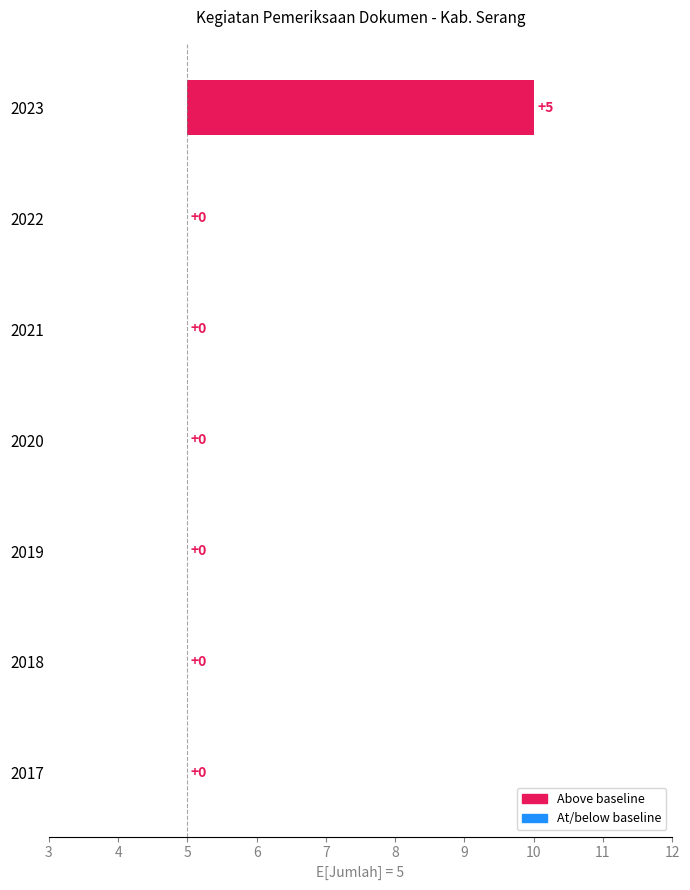

Reading left to right, extract all data points from this chart.

0	0	0	0	0	0	5